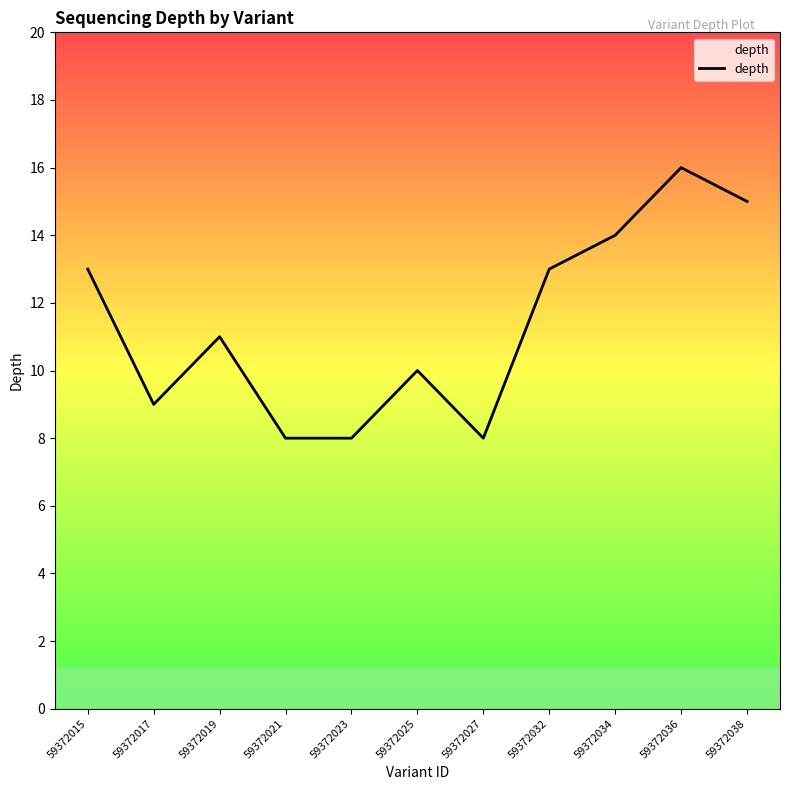

Where is the first local maximum?

59372019